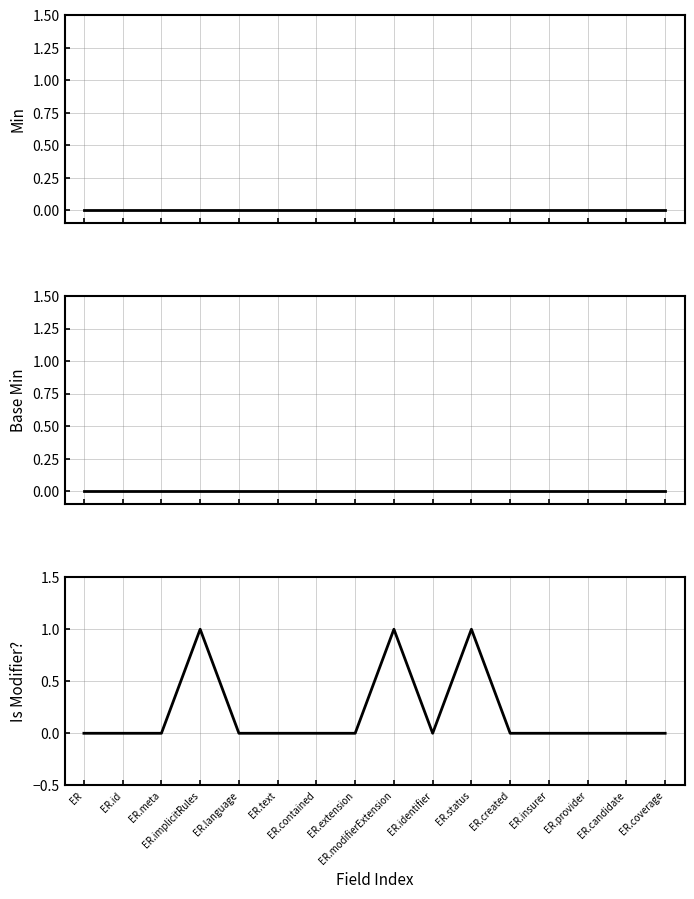

True or false: Base Min and Is Modifier? intersect in this chart.

False